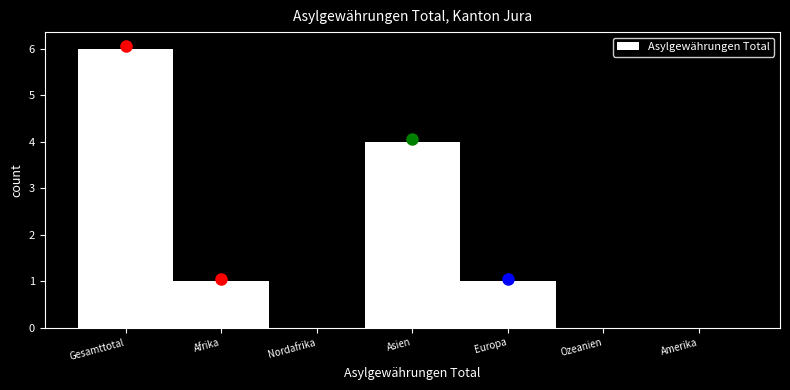

Reading left to right, what are all the values shown in this chart?

Gesamttotal=6	Afrika=1	Nordafrika=0	Asien=4	Europa=1	Ozeanien=0	Amerika=0